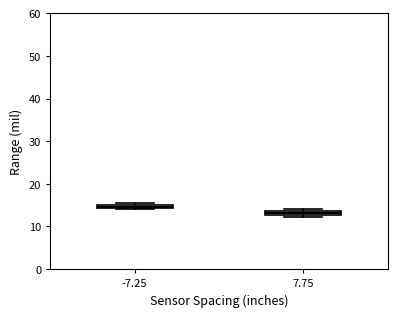

Where is the upper edge of the box at x = 7.75 on the y-axis? The values are not printed on the chart, so give them approximately, as read against the axis.

14